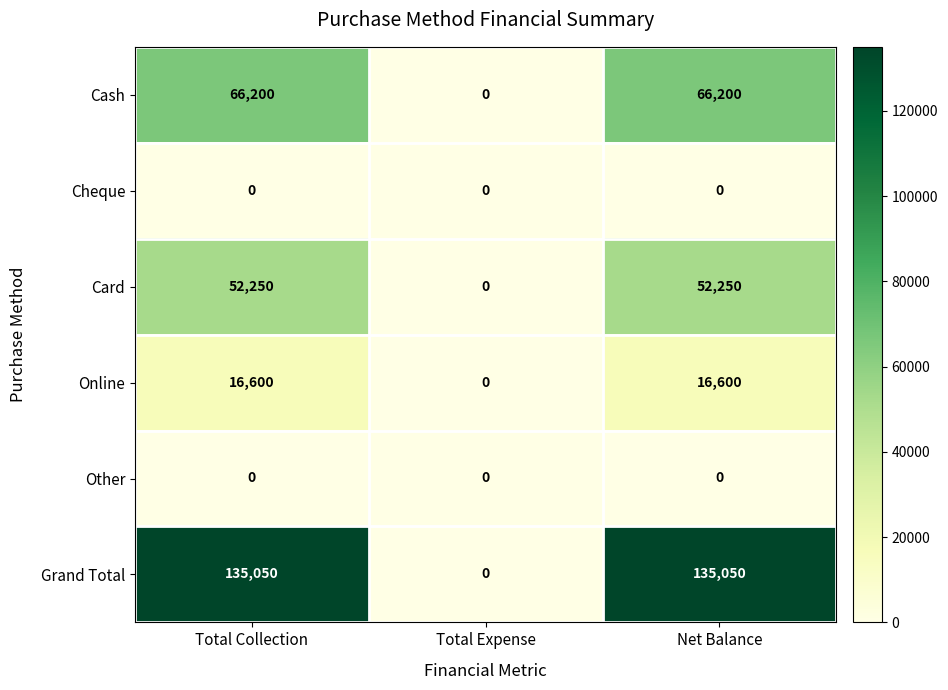

Which series has the widest spread of values?

Grand Total